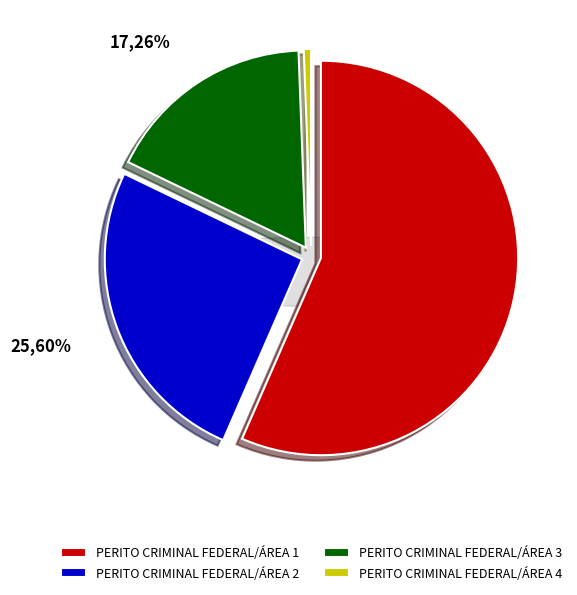

What percentage do PERITO CRIMINAL FEDERAL/ÁREA 4 and PERITO CRIMINAL FEDERAL/ÁREA 2 together represent?

26.2%